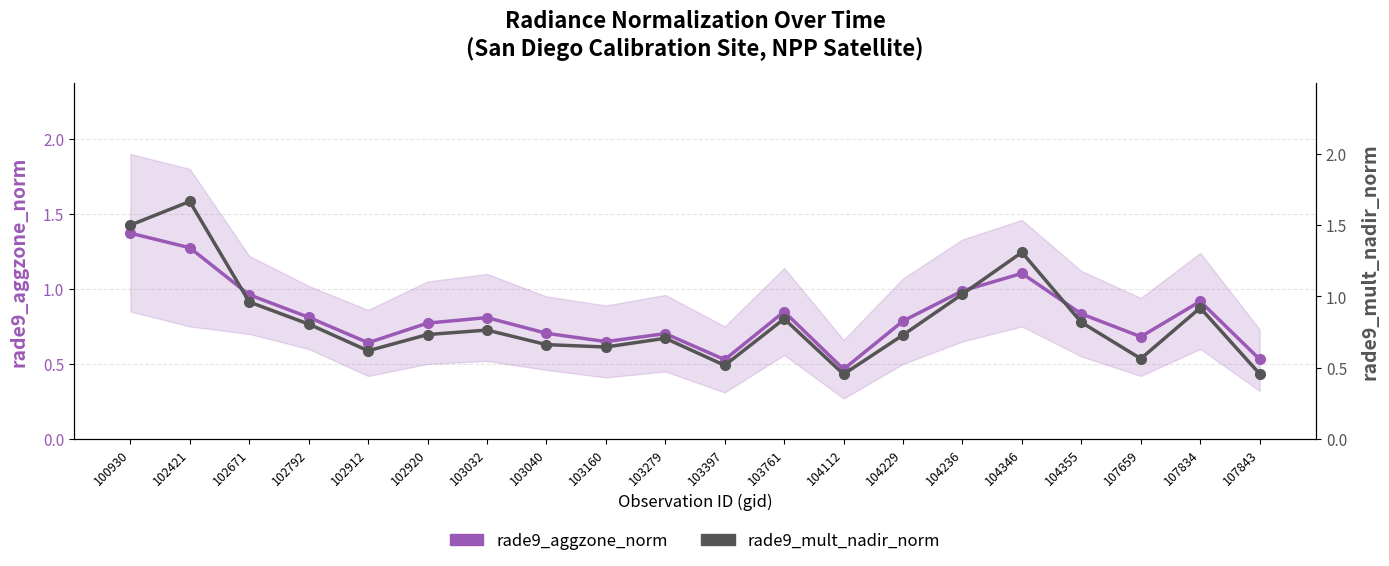

Reading left to right, extract all data points from this chart.

rade9_aggzone_norm: 100930=1.4	102421=1.3	102671=1.0	102792=0.8	102912=0.6	102920=0.8	103032=0.8	103040=0.7	103160=0.6	103279=0.7	103397=0.5	103761=0.8	104112=0.5	104229=0.8	104236=1.0	104346=1.1	104355=0.8	107659=0.7	107834=0.9	107843=0.5
rade9_mult_nadir_norm: 100930=1.5	102421=1.7	102671=1.0	102792=0.8	102912=0.6	102920=0.7	103032=0.8	103040=0.7	103160=0.6	103279=0.7	103397=0.5	103761=0.8	104112=0.5	104229=0.7	104236=1.0	104346=1.3	104355=0.8	107659=0.6	107834=0.9	107843=0.5